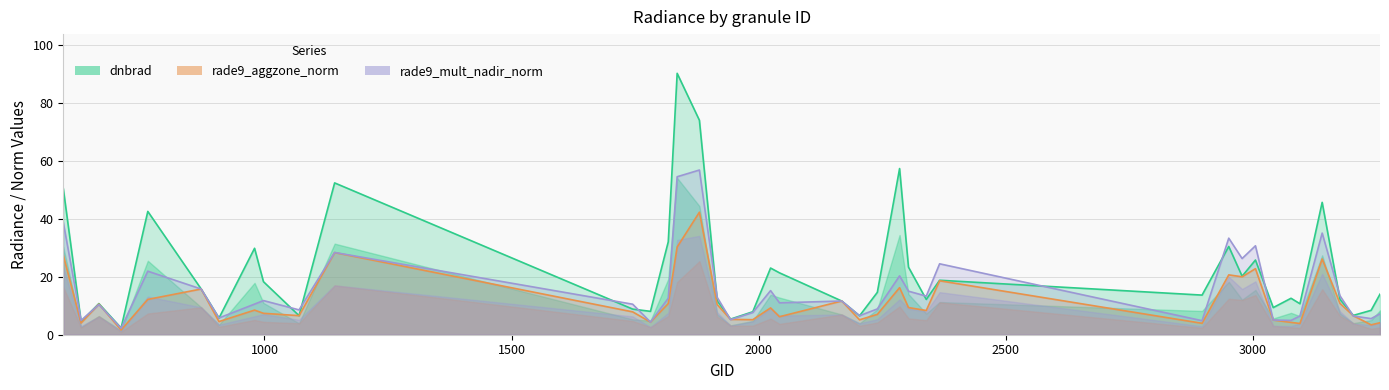

True or false: dnbrad and rade9_aggzone_norm intersect in this chart.

True